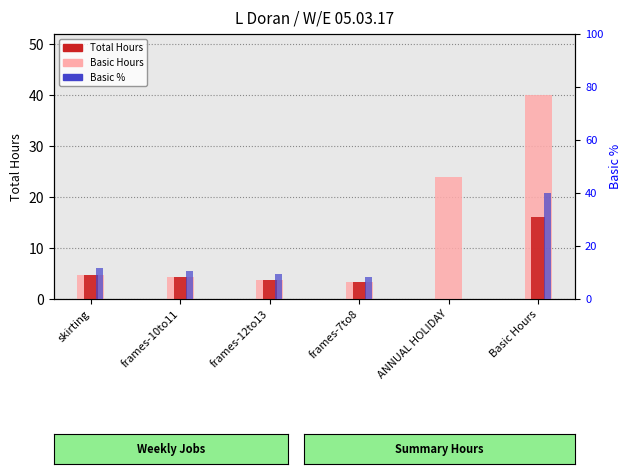

Which series has the largest range (max minus min)?

Basic %